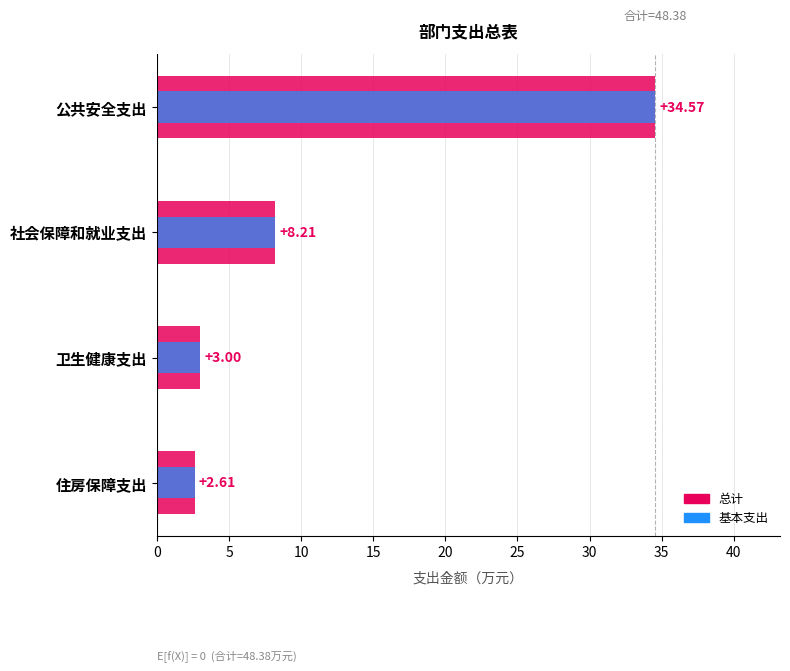

Which series has the largest total across all categories?

总计